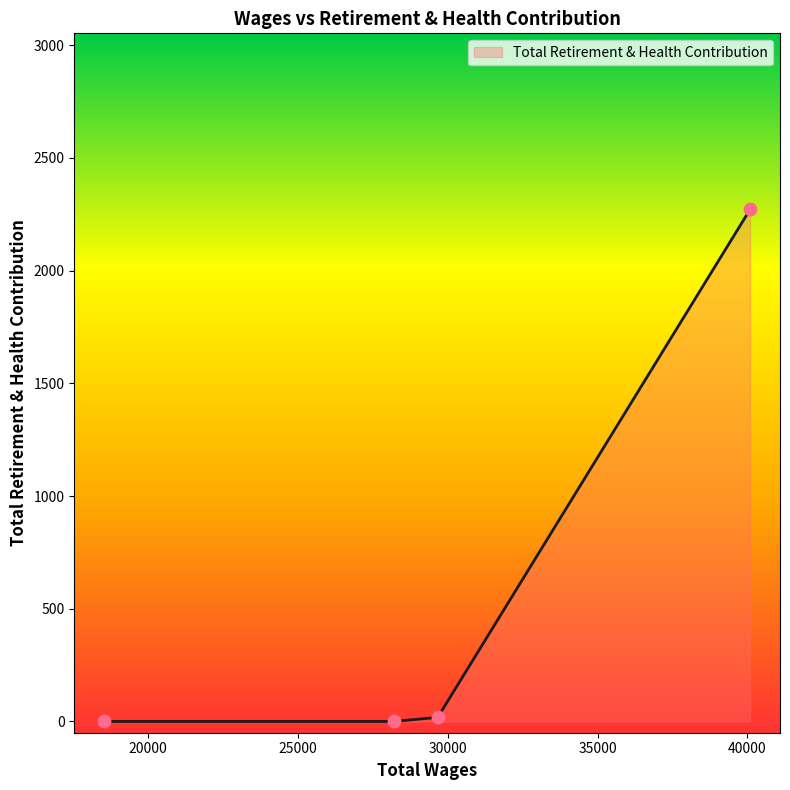

What is the greatest value displayed?

2271